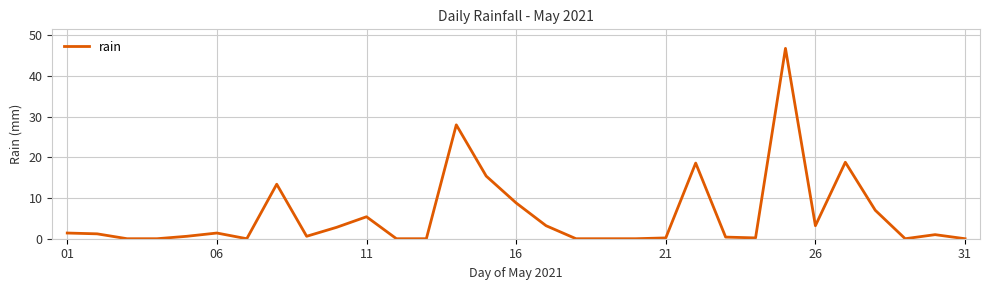

What is the difference between the maximum and minimum values?

46.8